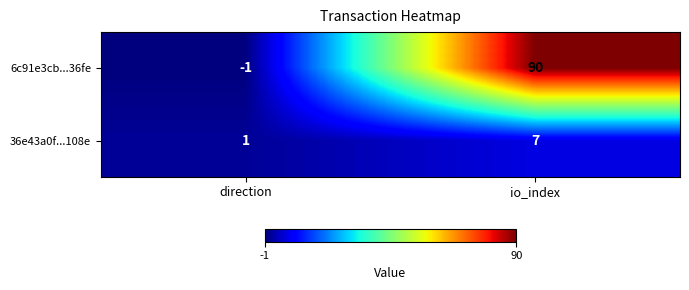

Which category has the lowest value across all series?

direction